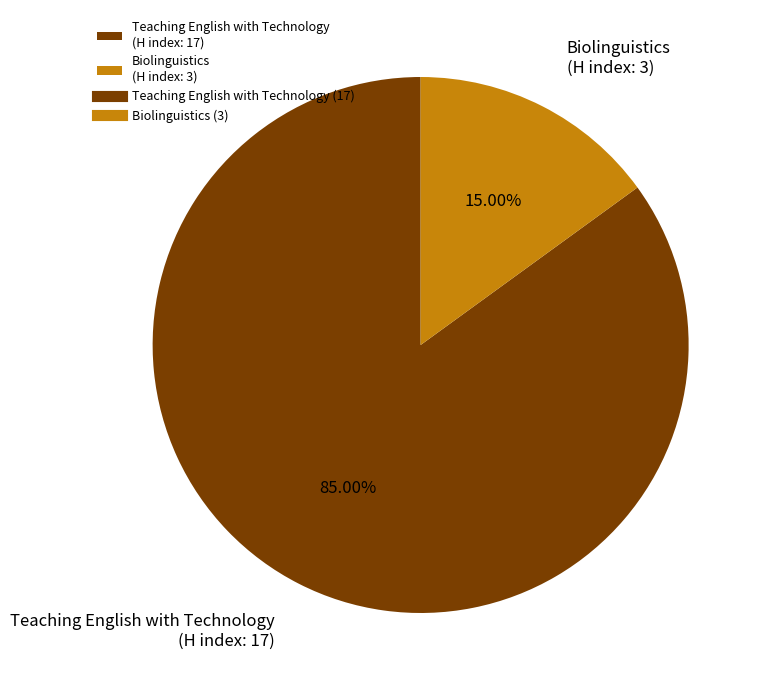

Rank the categories by value from lowest to highest.

Biolinguistics (H index: 3), Teaching English with Technology (H index: 17)